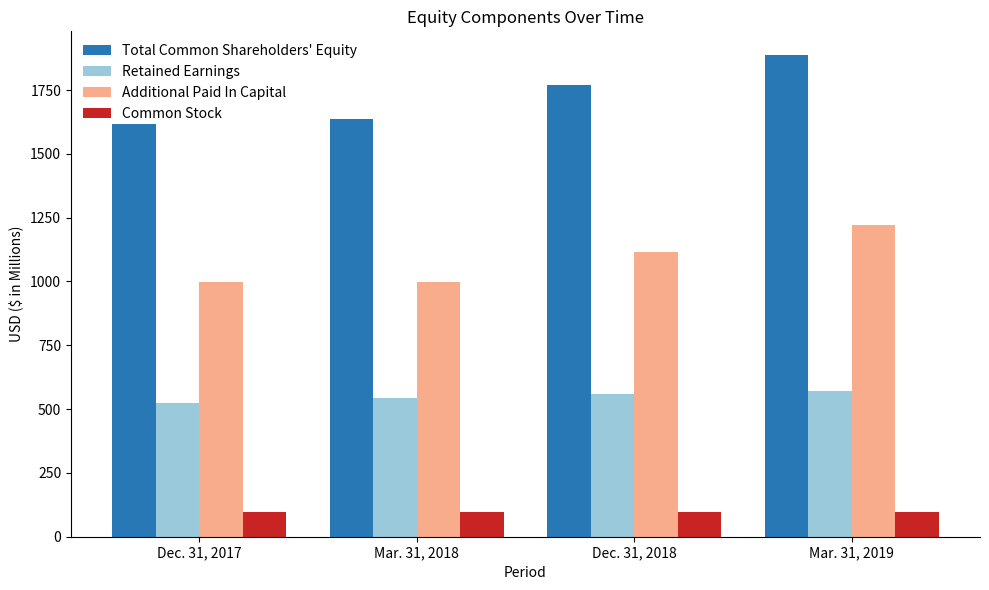

Read the Retained Earnings value at Mar. 31, 2019.

569.3